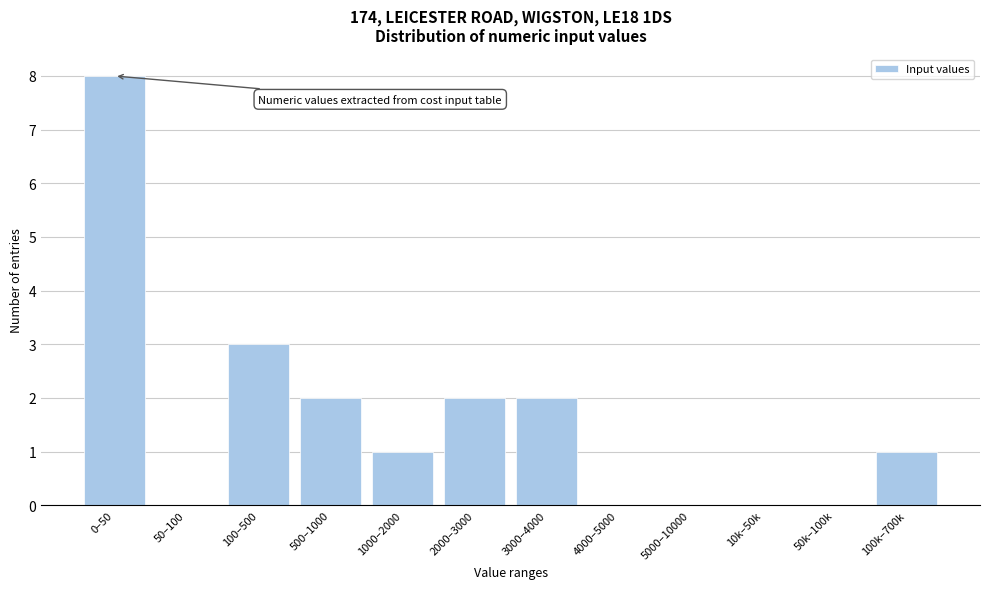

Reading left to right, transcribe all the data shown in this chart.

0–50=8	50–100=0	100–500=3	500–1000=2	1000–2000=1	2000–3000=2	3000–4000=2	4000–5000=0	5000–10000=0	10k–50k=0	50k–100k=0	100k–700k=1